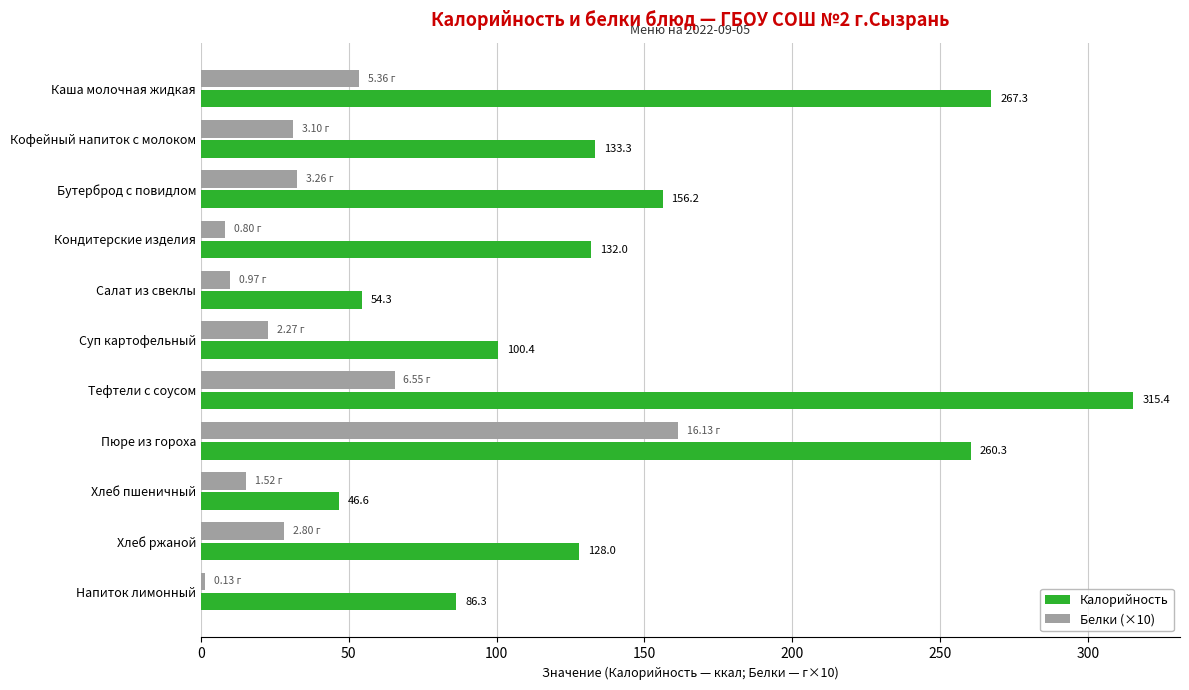

Which series has the largest range (max minus min)?

Калорийность